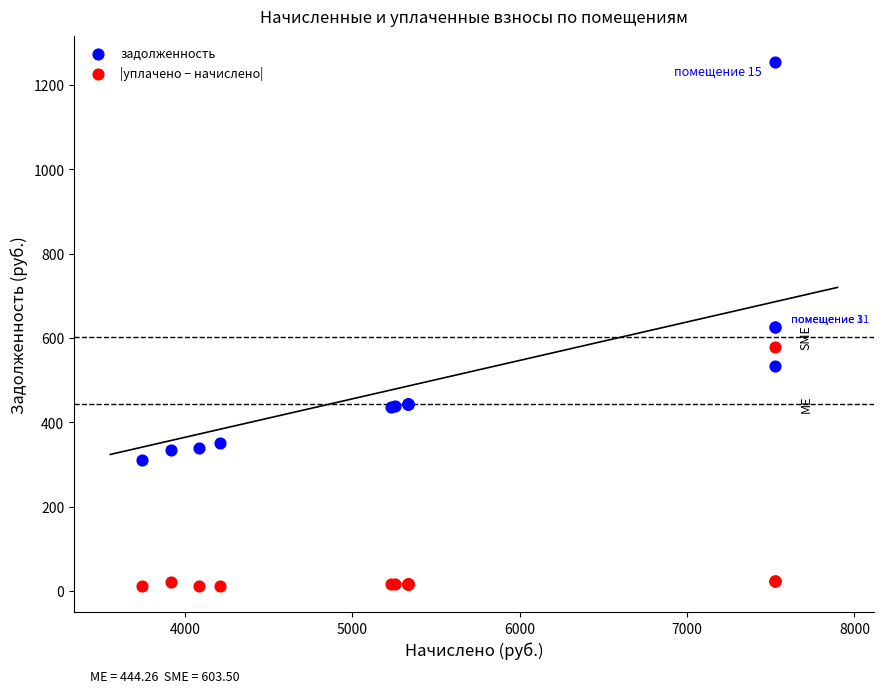

Which series reaches the maximum Y coordinate?

задолженность